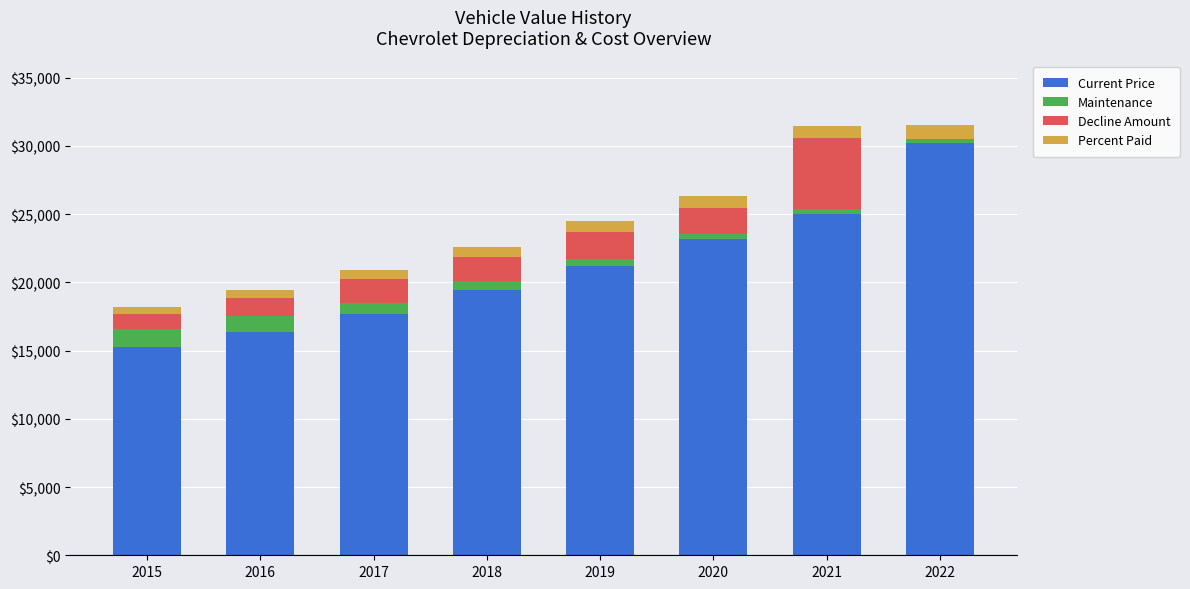

What is the highest value of the Current Price series?

30240.0